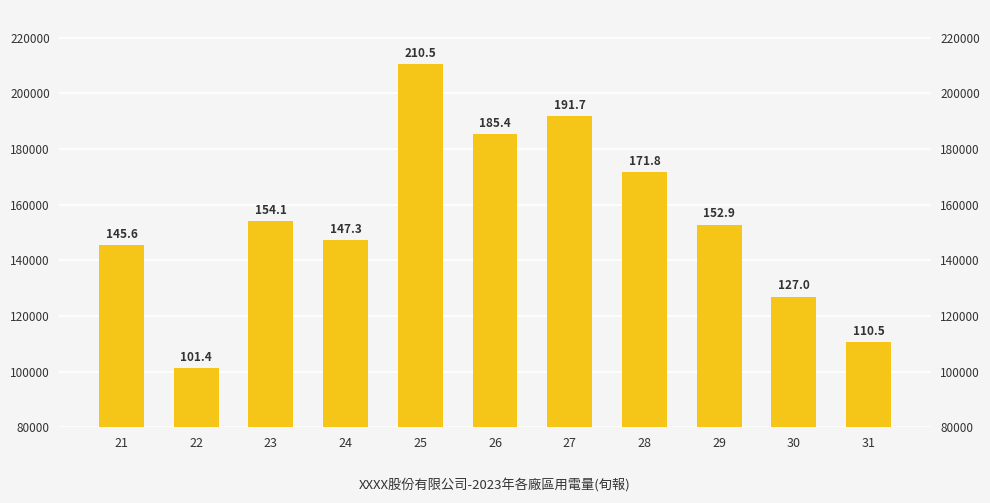

How many bars are there in total?

11